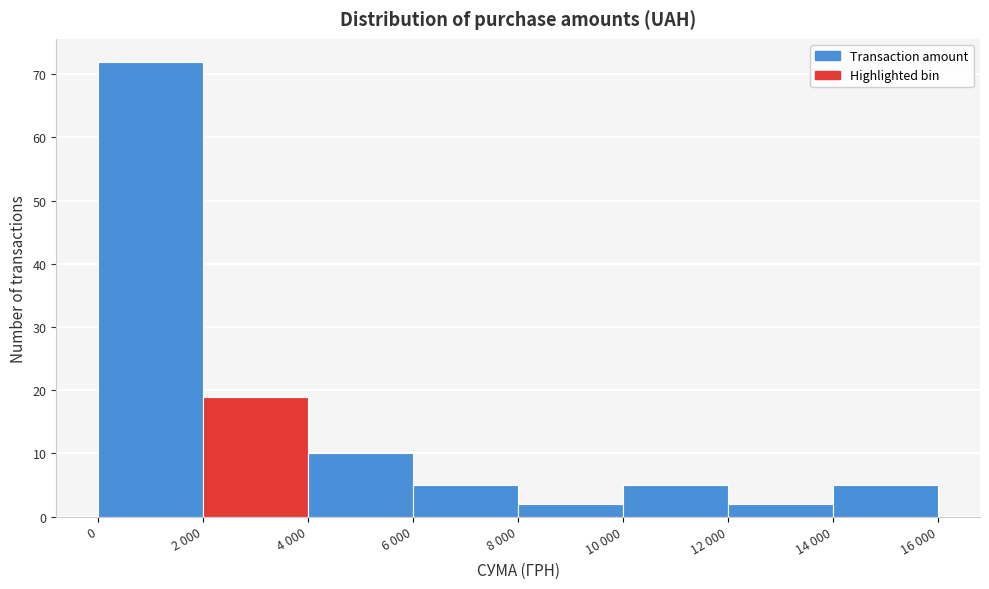

Reading left to right, extract all data points from this chart.

72	19	10	5	2	5	2	5